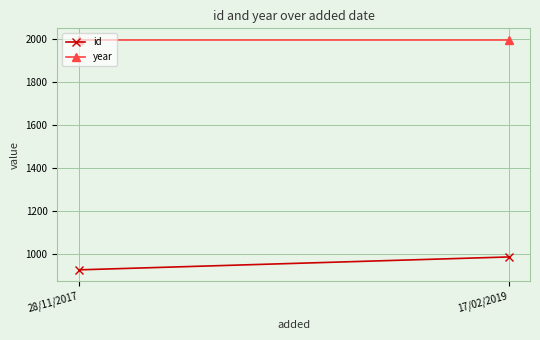

At which category is the sum across all series the highest?

17/02/2019